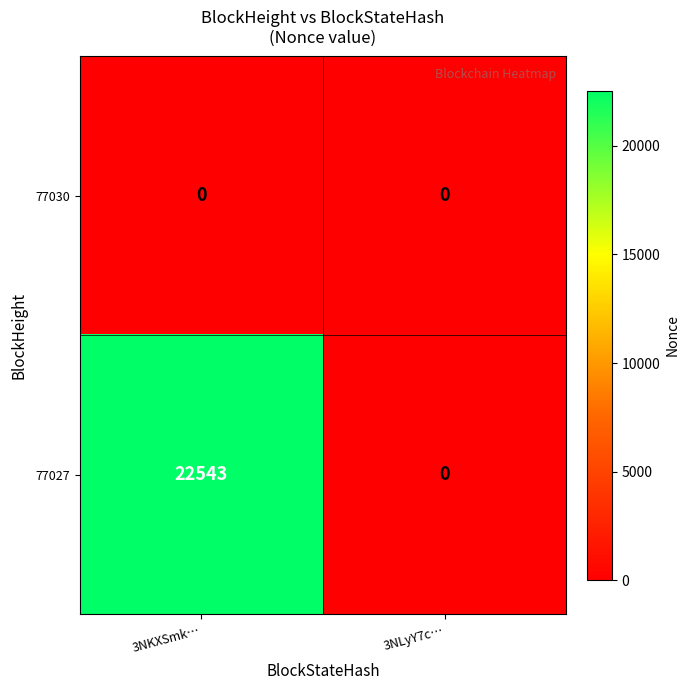

At which label does 77027 reach its minimum?

3NLyY7c…